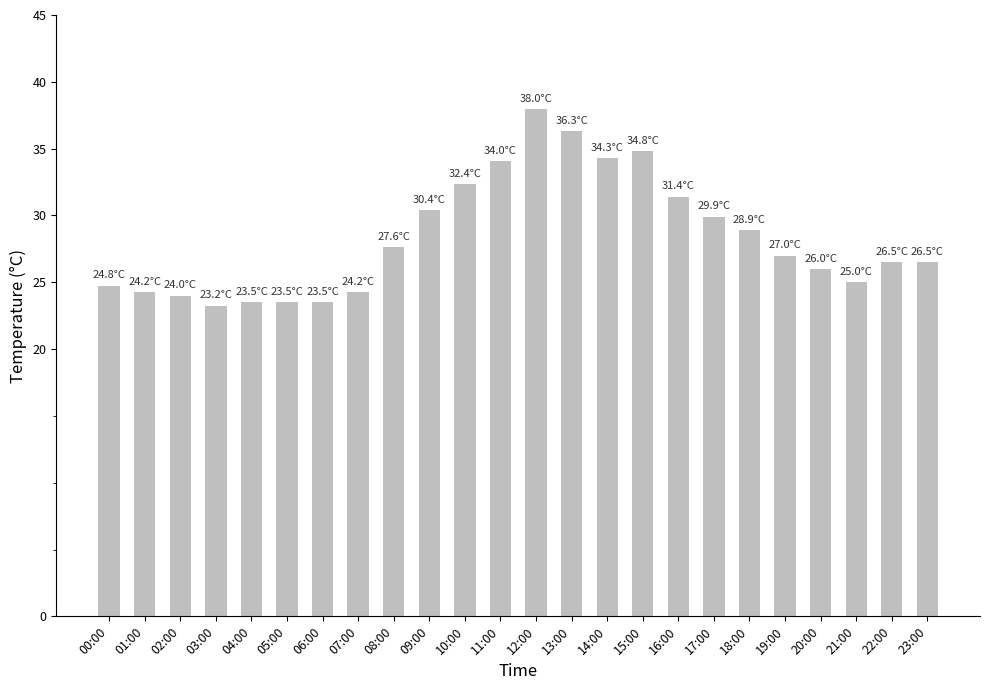

What position from the left is 11:00?

12